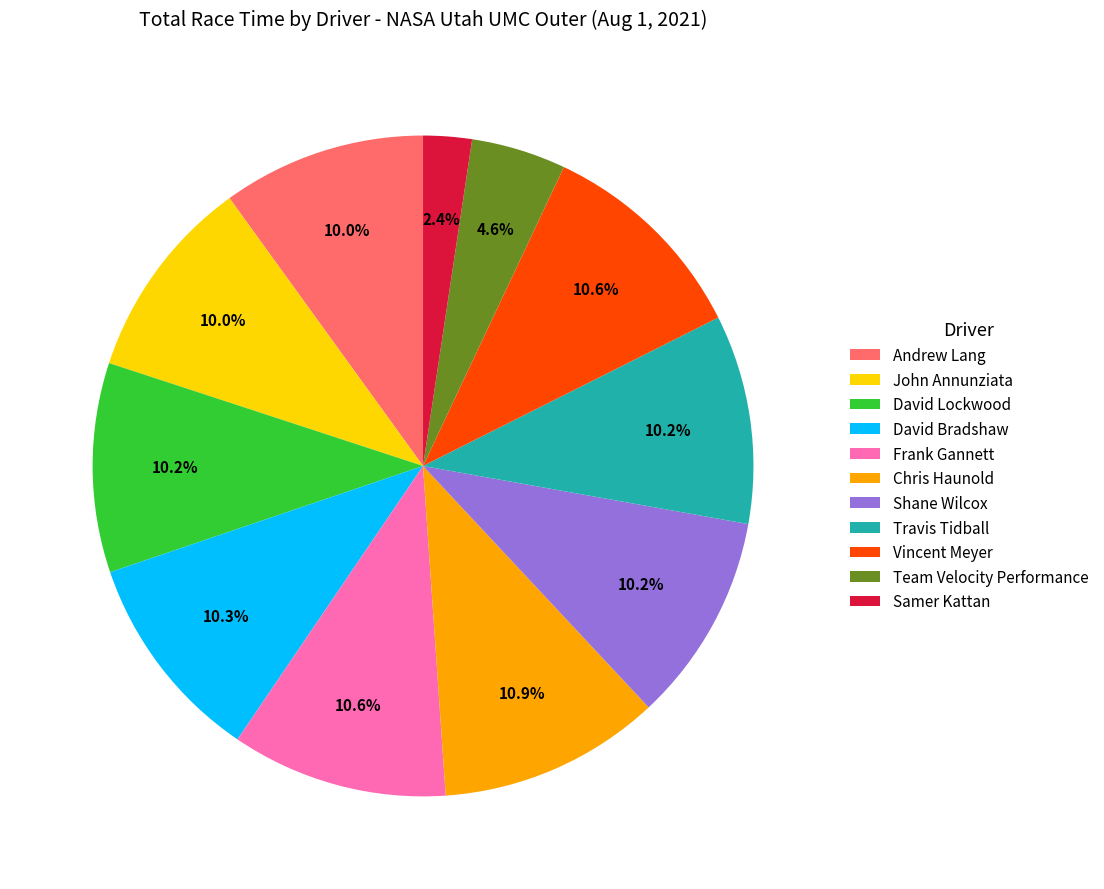

Does Travis Tidball represent more than half of the total?

No